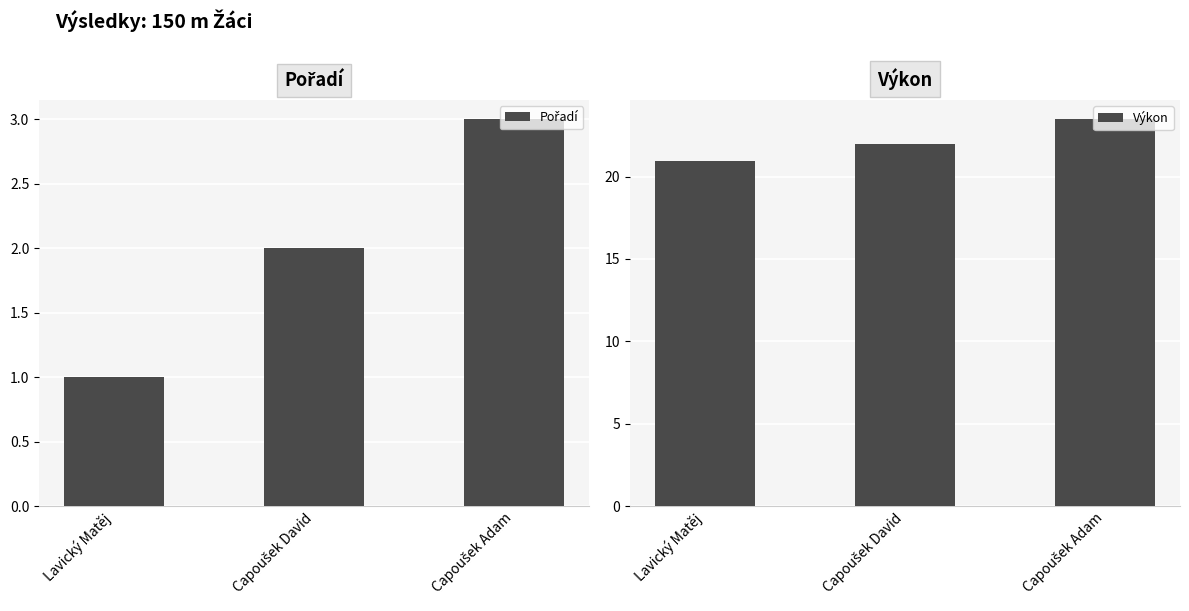

Is the value of Pořadí at Capoušek Adam greater than the value of Výkon at Lavický Matěj?

No